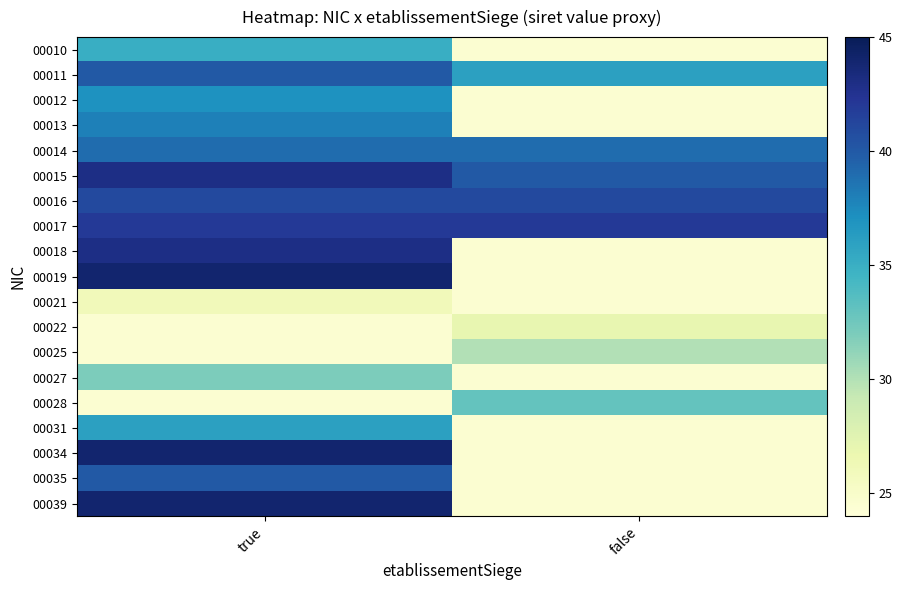

Reading left to right, extract all data points from this chart.

00010: true=35.0	false=24.5
00011: true=40.0	false=36.0
00012: true=37.0	false=24.5
00013: true=38.0	false=24.5
00014: true=39.0	false=39.0
00015: true=43.0	false=40.0
00016: true=41.0	false=41.0
00017: true=42.0	false=42.0
00018: true=43.0	false=24.5
00019: true=44.0	false=24.5
00021: true=26.0	false=24.5
00022: true=24.5	false=27.0
00025: true=24.5	false=30.0
00027: true=32.0	false=24.5
00028: true=24.5	false=33.0
00031: true=36.0	false=24.5
00034: true=44.0	false=24.5
00035: true=40.0	false=24.5
00039: true=44.0	false=24.5